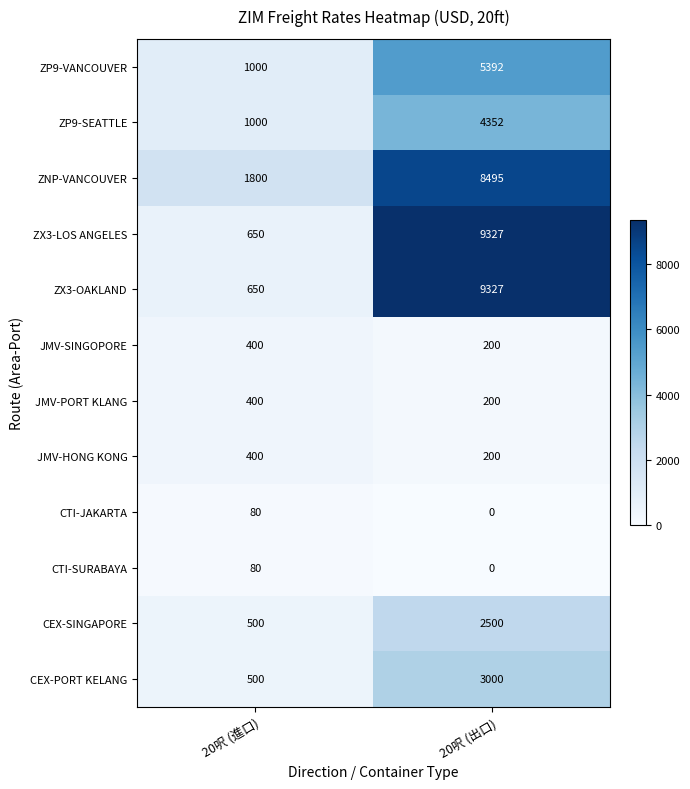

Reading left to right, what are all the values shown in this chart?

ZP9-VANCOUVER: 20呎 (進口)=1000	20呎 (出口)=5392
ZP9-SEATTLE: 20呎 (進口)=1000	20呎 (出口)=4352
ZNP-VANCOUVER: 20呎 (進口)=1800	20呎 (出口)=8495
ZX3-LOS ANGELES: 20呎 (進口)=650	20呎 (出口)=9327
ZX3-OAKLAND: 20呎 (進口)=650	20呎 (出口)=9327
JMV-SINGOPORE: 20呎 (進口)=400	20呎 (出口)=200
JMV-PORT KLANG: 20呎 (進口)=400	20呎 (出口)=200
JMV-HONG KONG: 20呎 (進口)=400	20呎 (出口)=200
CTI-JAKARTA: 20呎 (進口)=80	20呎 (出口)=0
CTI-SURABAYA: 20呎 (進口)=80	20呎 (出口)=0
CEX-SINGAPORE: 20呎 (進口)=500	20呎 (出口)=2500
CEX-PORT KELANG: 20呎 (進口)=500	20呎 (出口)=3000